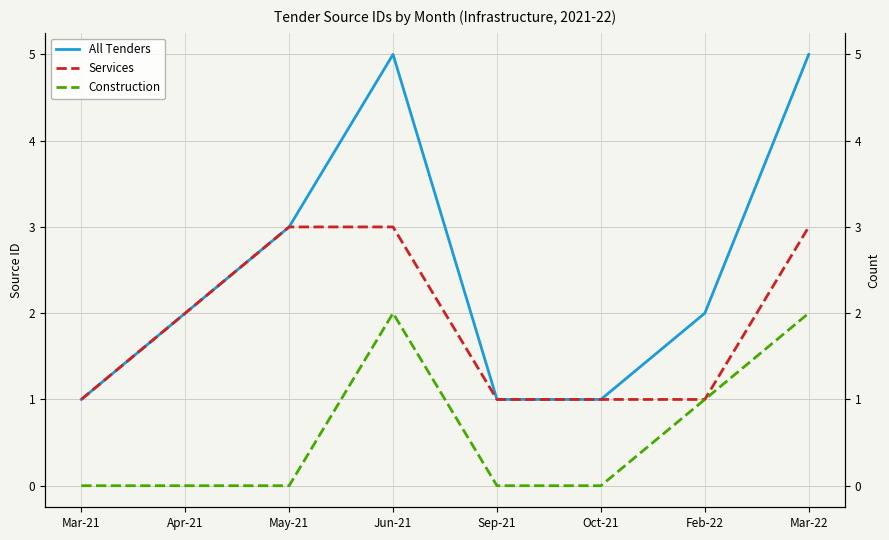

Rank the series by their maximum value, from highest to lowest.

All Tenders, Services, Construction